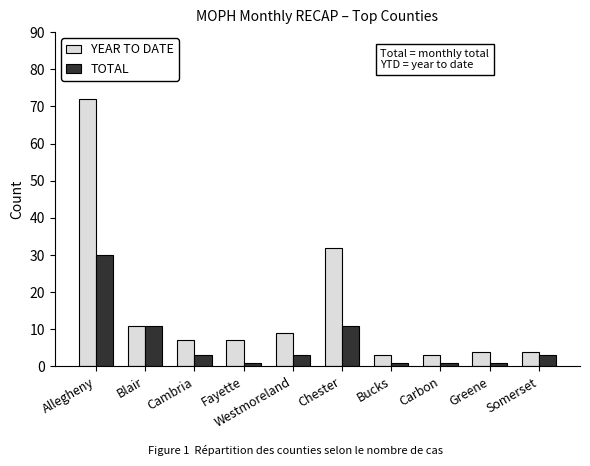

Between Allegheny and Chester, which series saw the biggest shift?

YEAR TO DATE